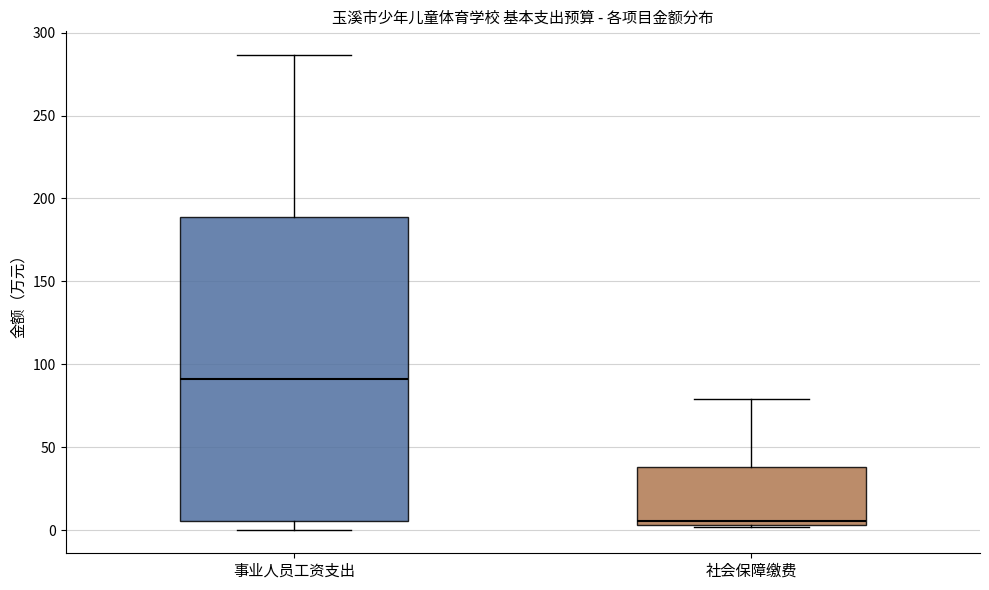

Reading left to right, transcribe this box plot: for each box, give where its median line is, the range the box spans, and where its two whiskers end, as read against the y-axis. The values are not printed on the chart, so give them approximately, as read against the axis.

事业人员工资支出: median 90, box 5 to 190, whiskers 0 to 285
社会保障缴费: median 5 (just above the box's lower edge), box 5 to 40, whiskers 0 to 80